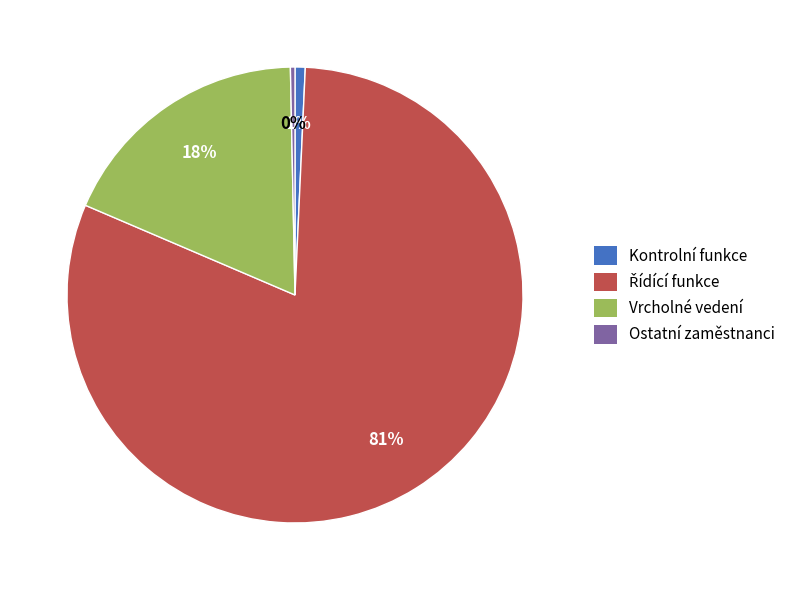

Is there any slice that represents more than half of the pie?

Yes